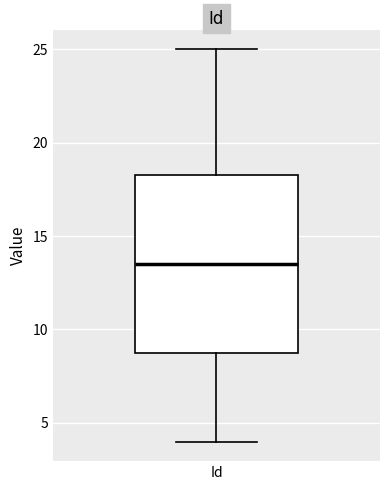

Where is the upper edge of the box for Id on the y-axis? The values are not printed on the chart, so give them approximately, as read against the axis.

18.5